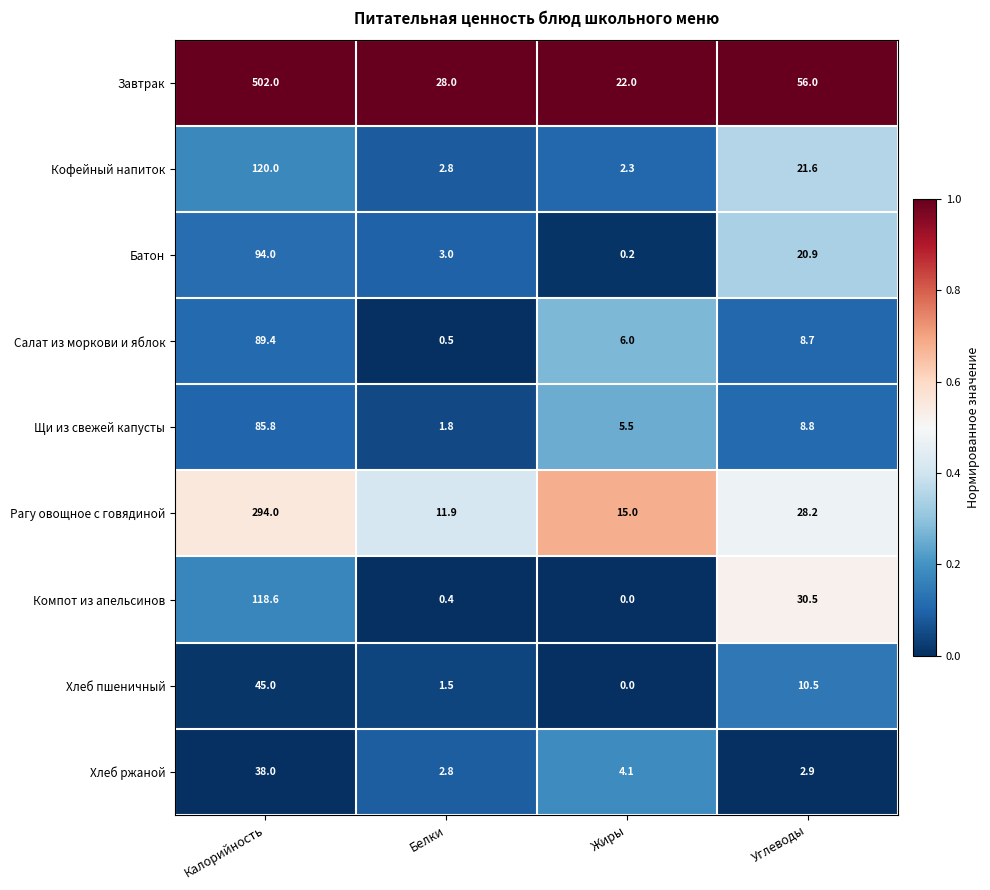

At Углеводы, list the series in order from smallest to largest.

Хлеб ржаной, Салат из моркови и яблок, Щи из свежей капусты, Хлеб пшеничный, Батон, Кофейный напиток, Рагу овощное с говядиной, Компот из апельсинов, Завтрак